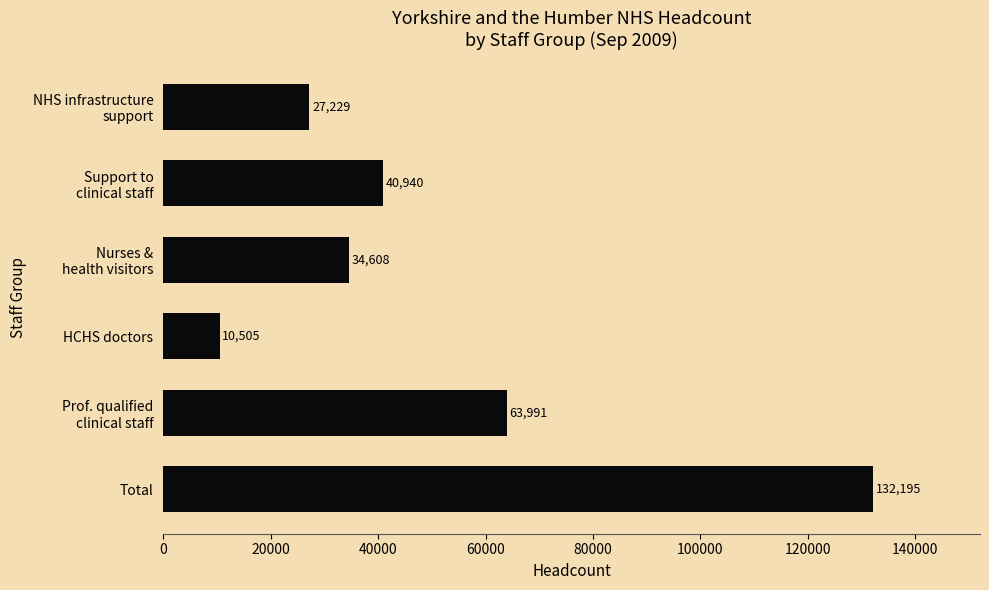

Which has a higher value, HCHS doctors or Total?

Total